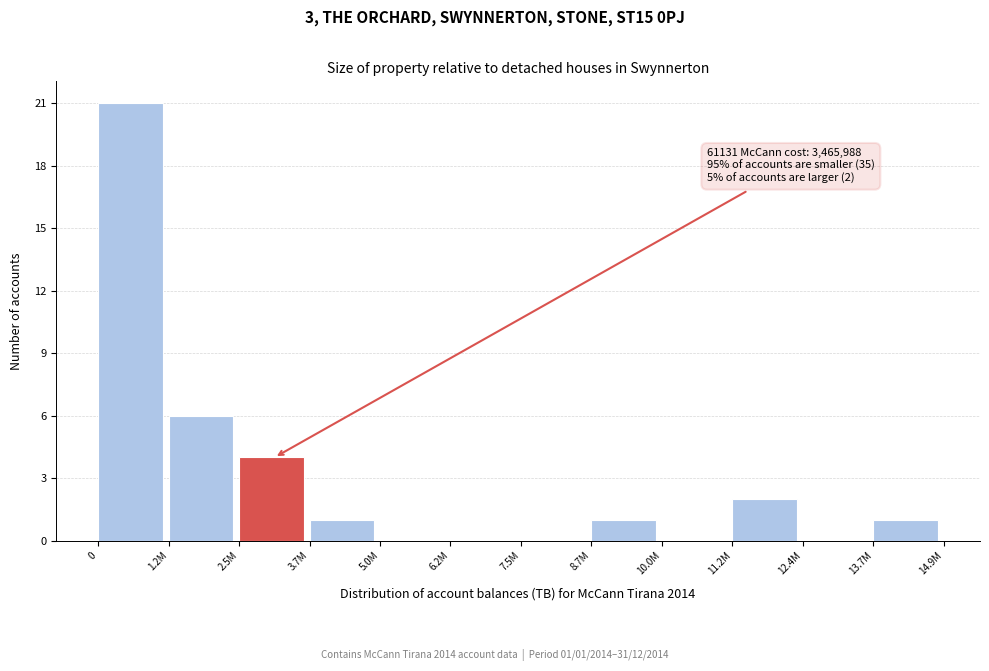

Reading right to left, extract all data points from this chart.

13.7M=1	12.4M=0	11.2M=2	10.0M=0	8.7M=1	7.5M=0	6.2M=0	5.0M=0	3.7M=1	2.5M=4	1.2M=6	0=21